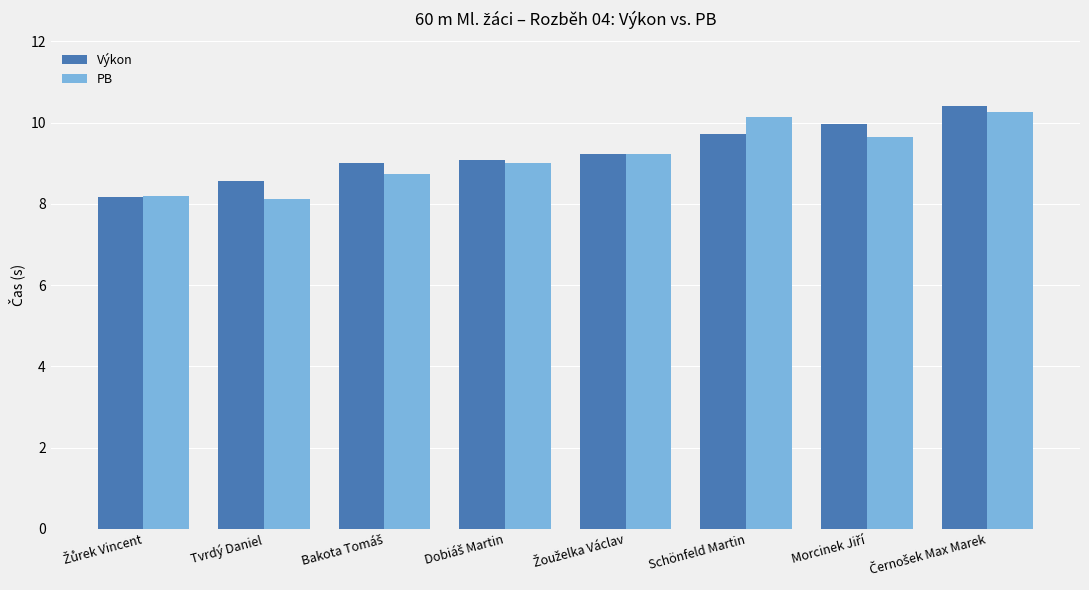

What is the smallest value displayed?

8.1